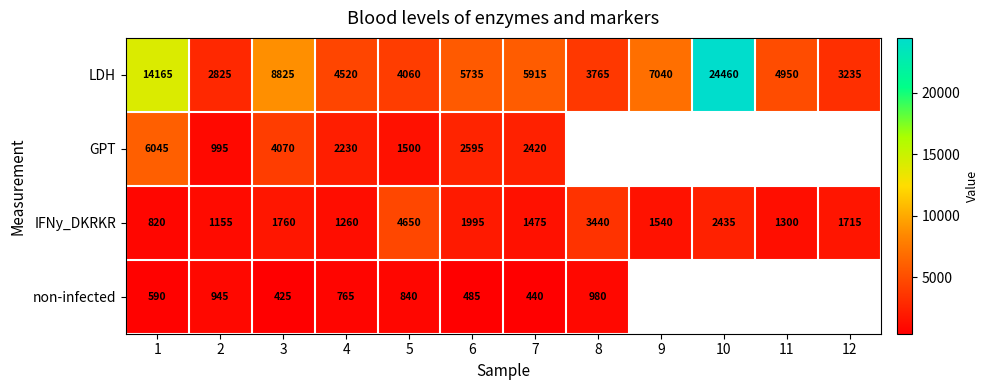

The value of GPT at 4 is 3085.6. True or false?

False